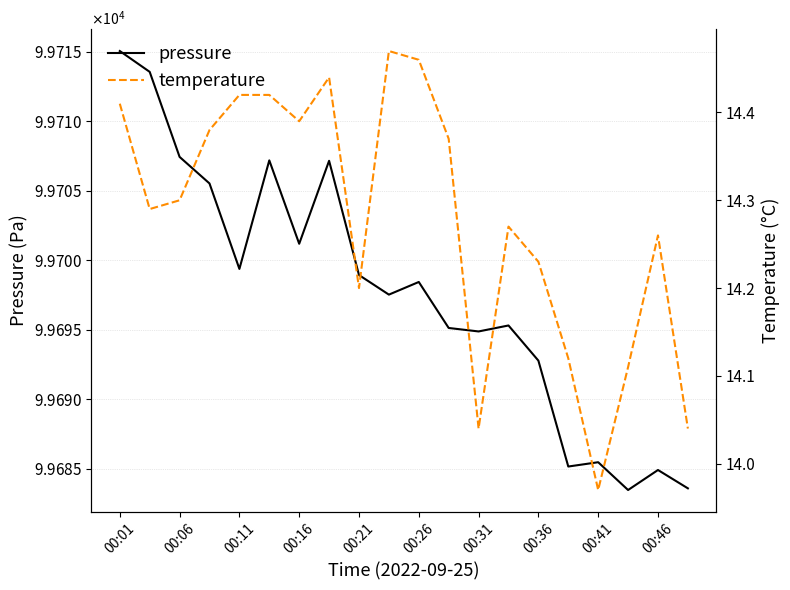

What is the sum of all pressure values?

1993952.1